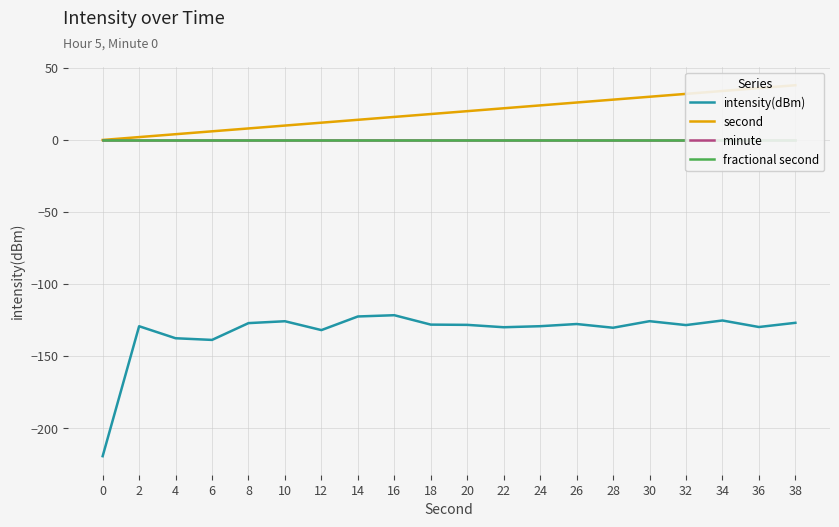

True or false: intensity(dBm) and second intersect in this chart.

False